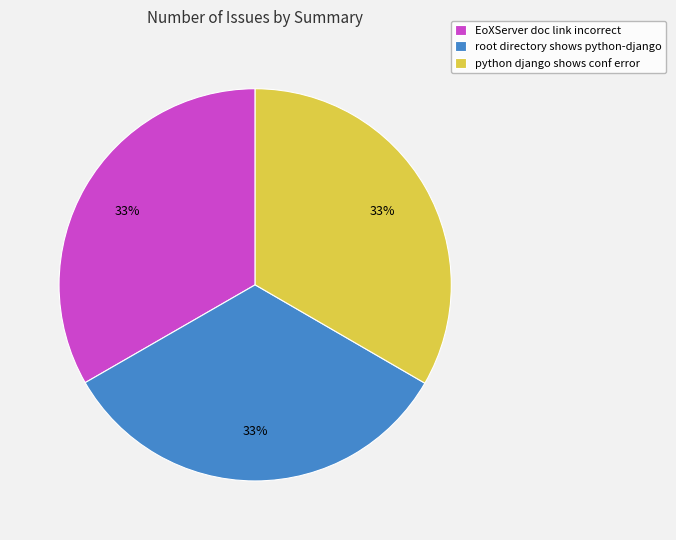

To the nearest percent, what percentage of the pie is root directory shows python-django?

33%